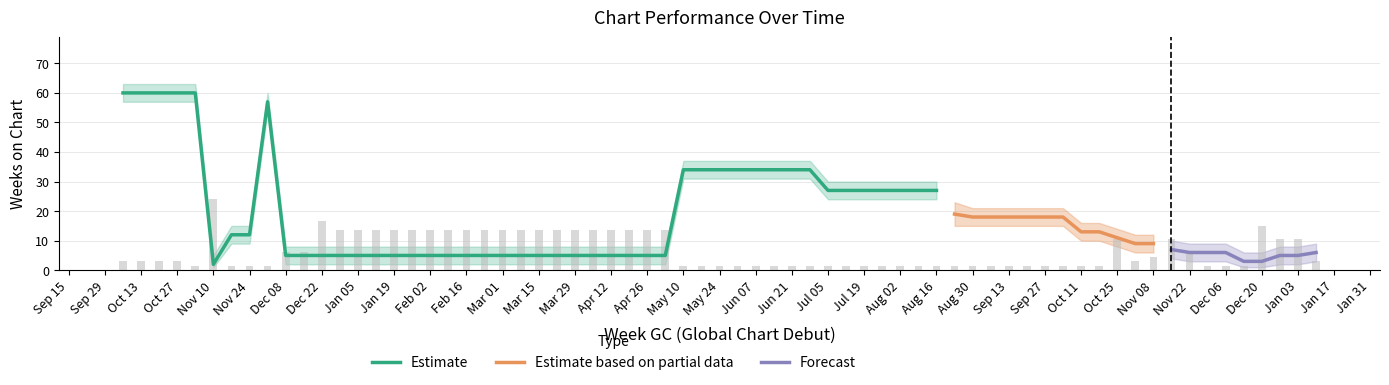

How many data points in Weeks on Chart Lower are less than 6?

19